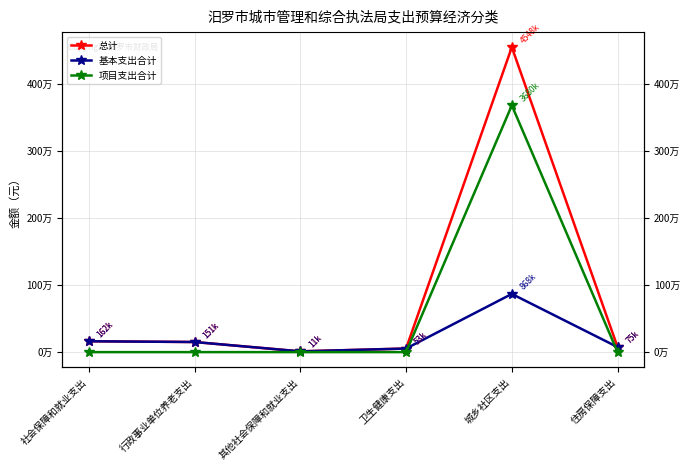

True or false: 总计 and 基本支出合计 cross at least once.

False